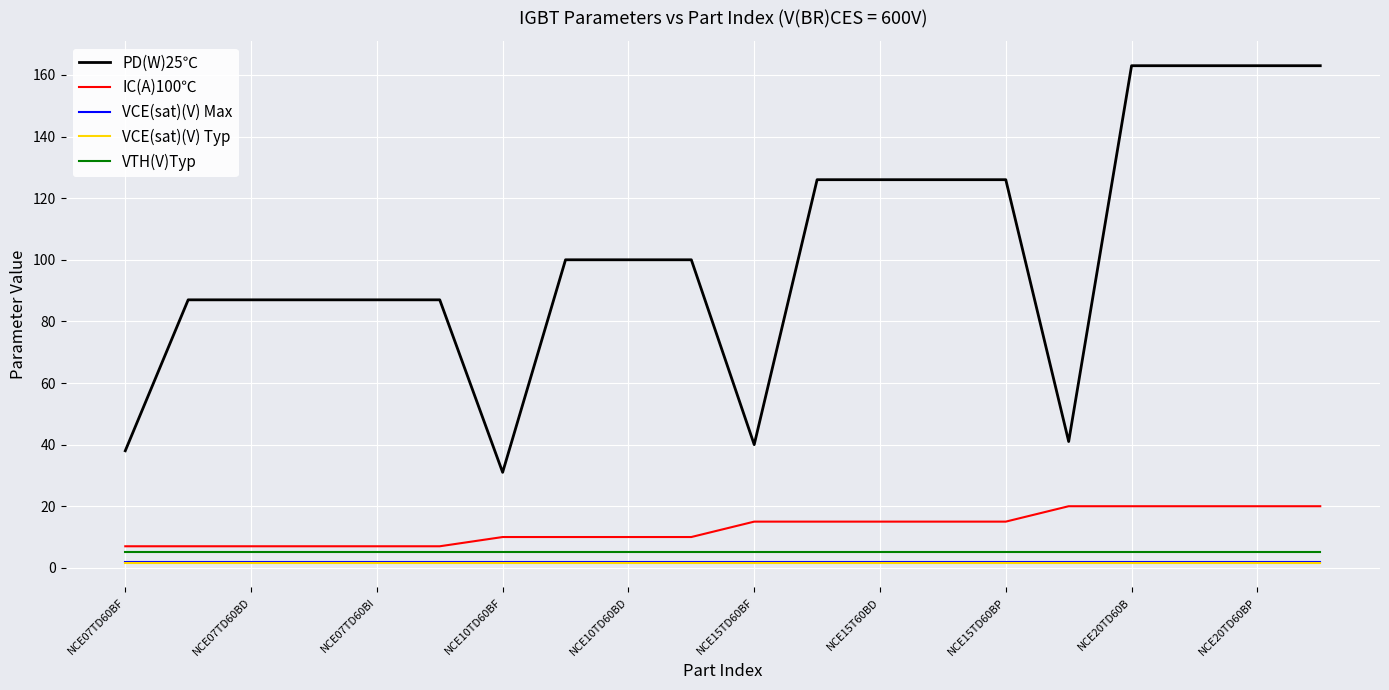

What are all the series names shown in the legend?

PD(W)25℃, IC(A)100℃, VCE(sat)(V) Max, VCE(sat)(V) Typ, VTH(V)Typ